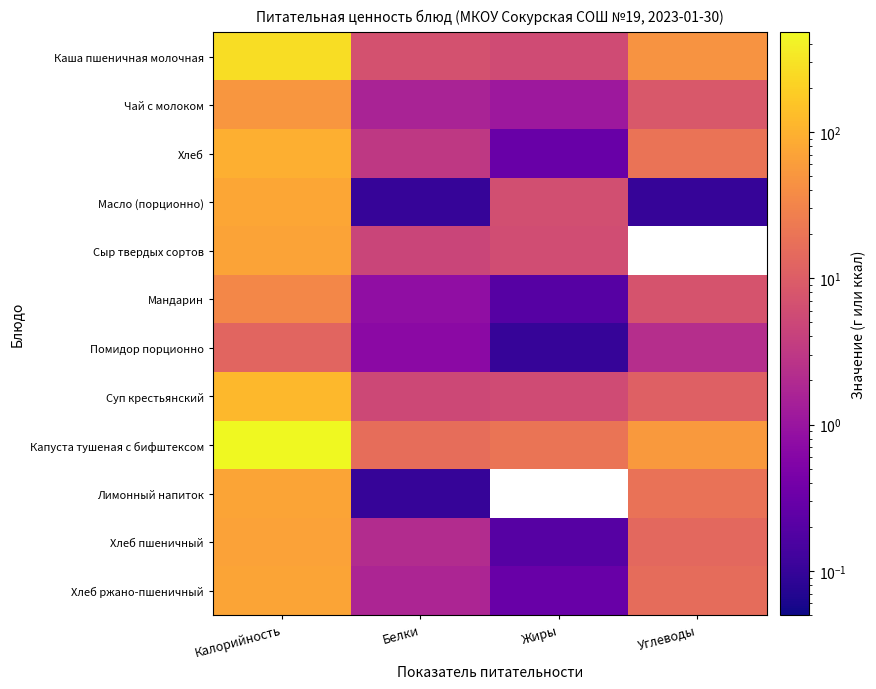

What is the spread (max minus min) of values at Белки?

16.2